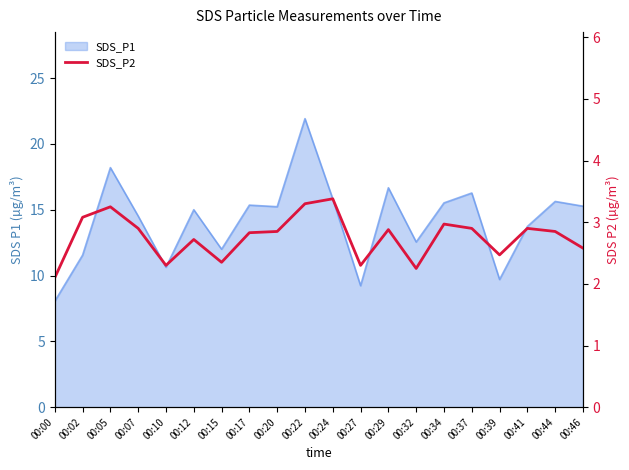

Does the chart have visible grid lines?

No